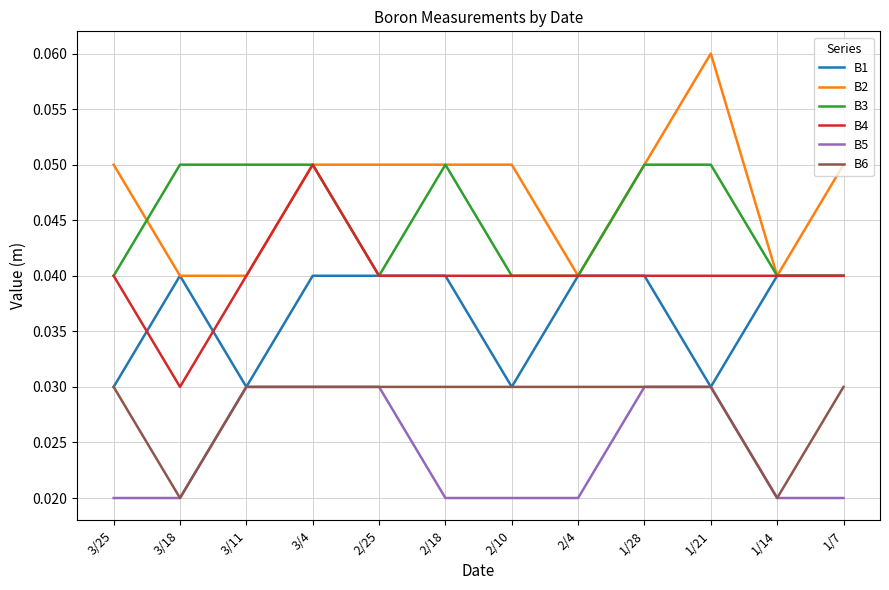

Which series has the largest total across all categories?

B2